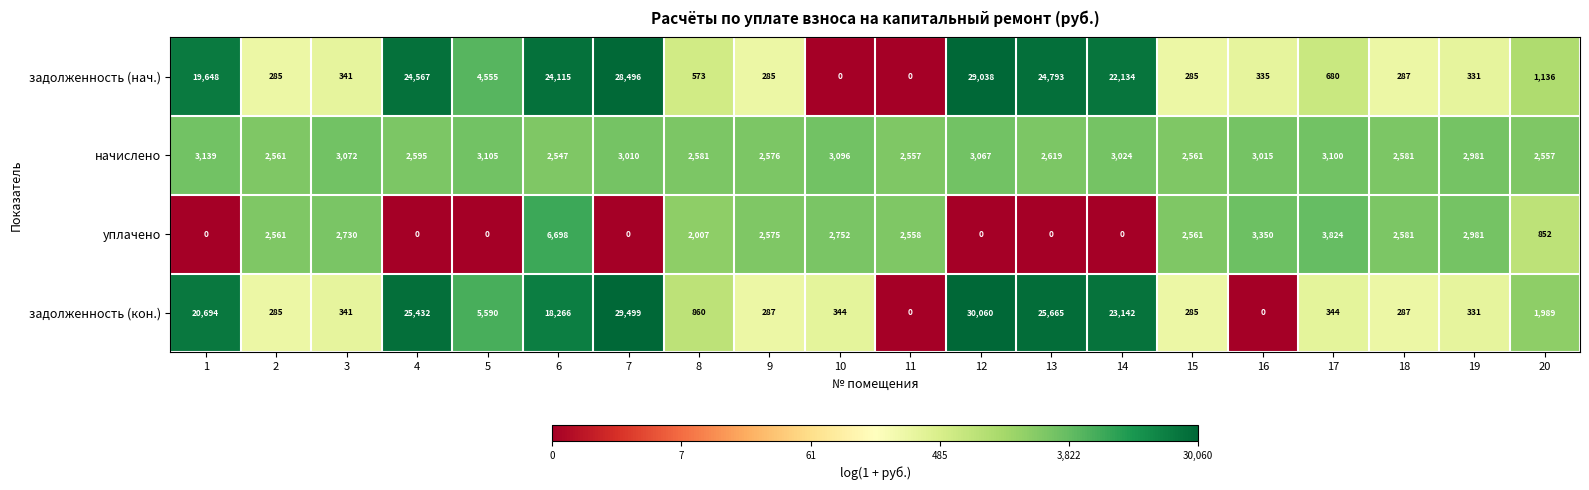

Which label corresponds to the largest value in the chart?

12